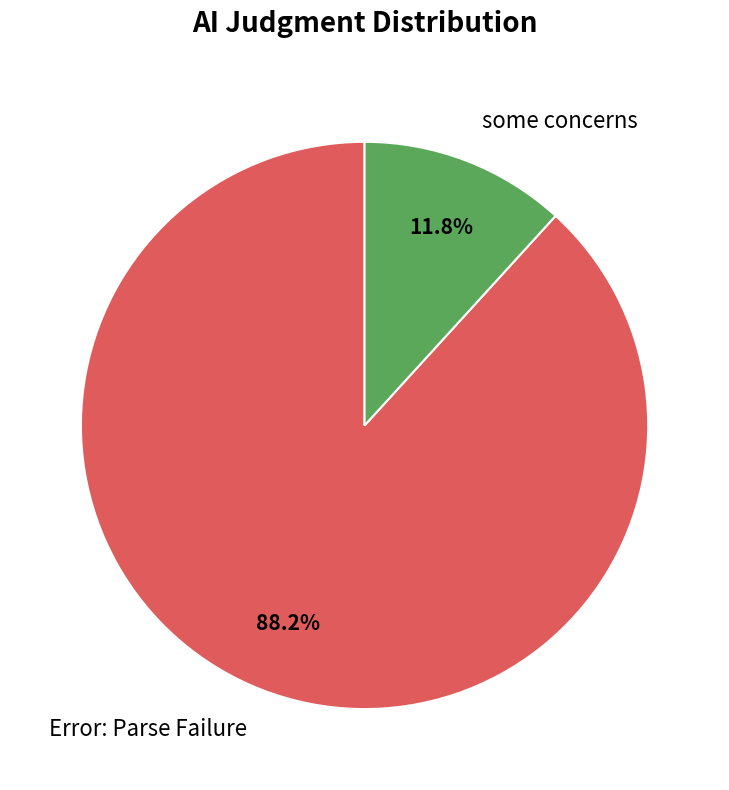

How many segments does this pie chart have?

2